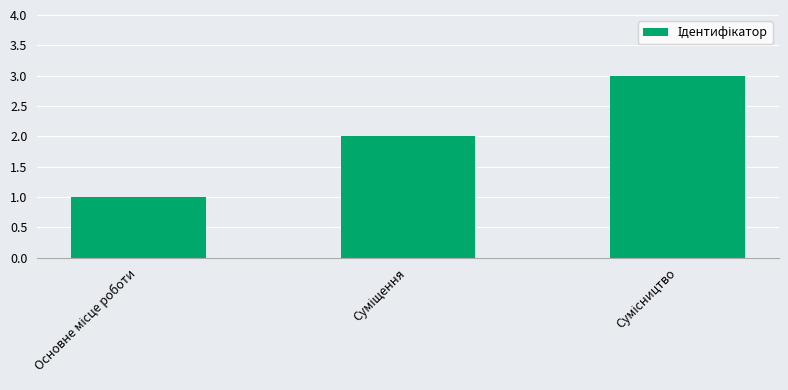

Count the number of data series in this chart.

1